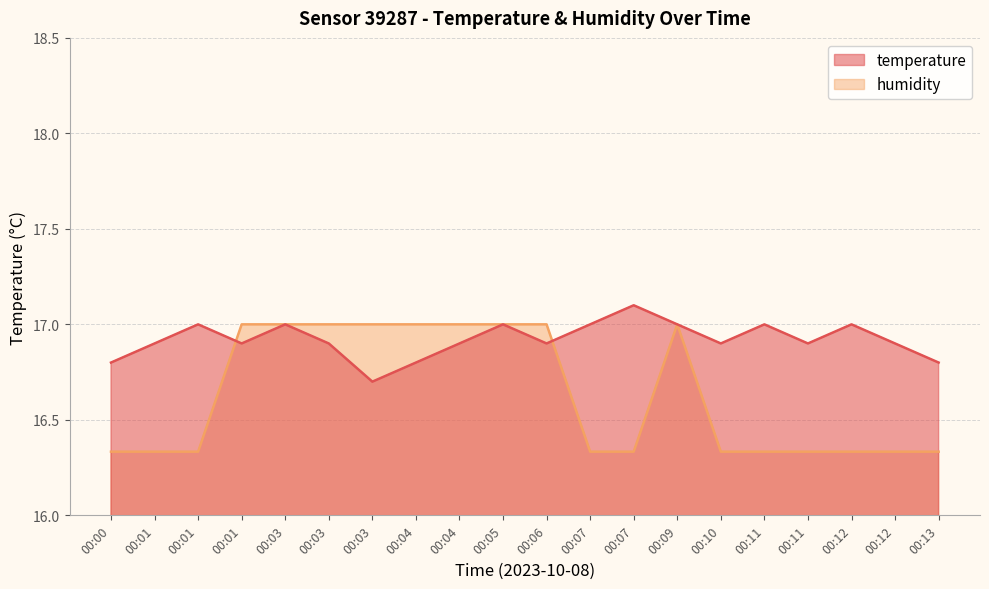

At which category is the sum across all series the highest?

00:03